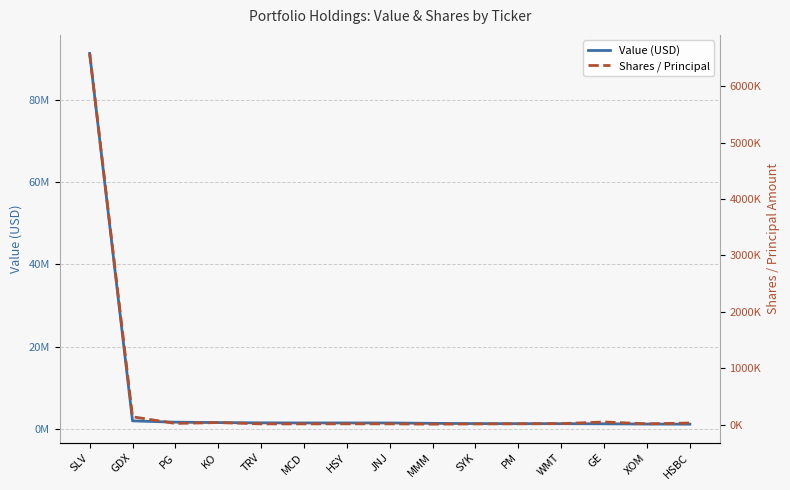

The value of Value (USD) at XOM is 1150000. True or false?

True